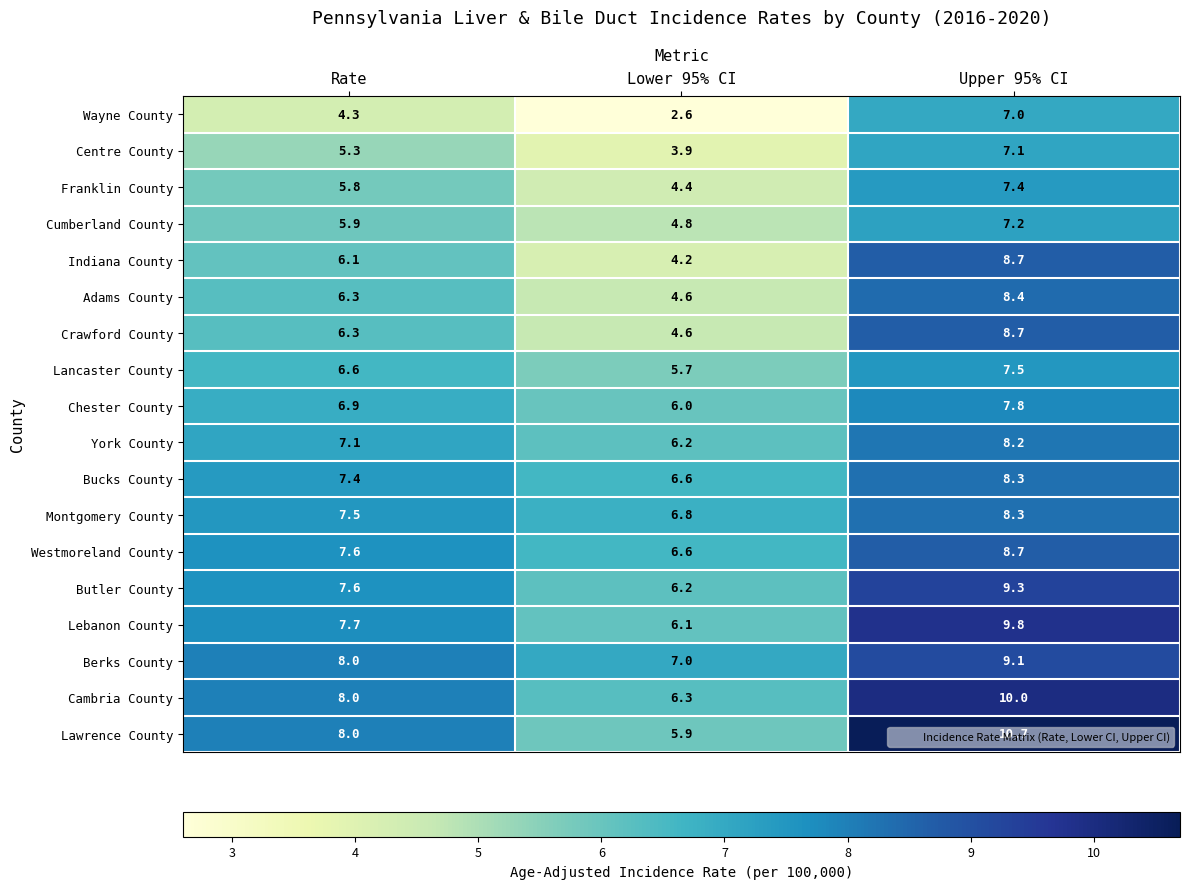

What is the sum of all Crawford County values?

19.6